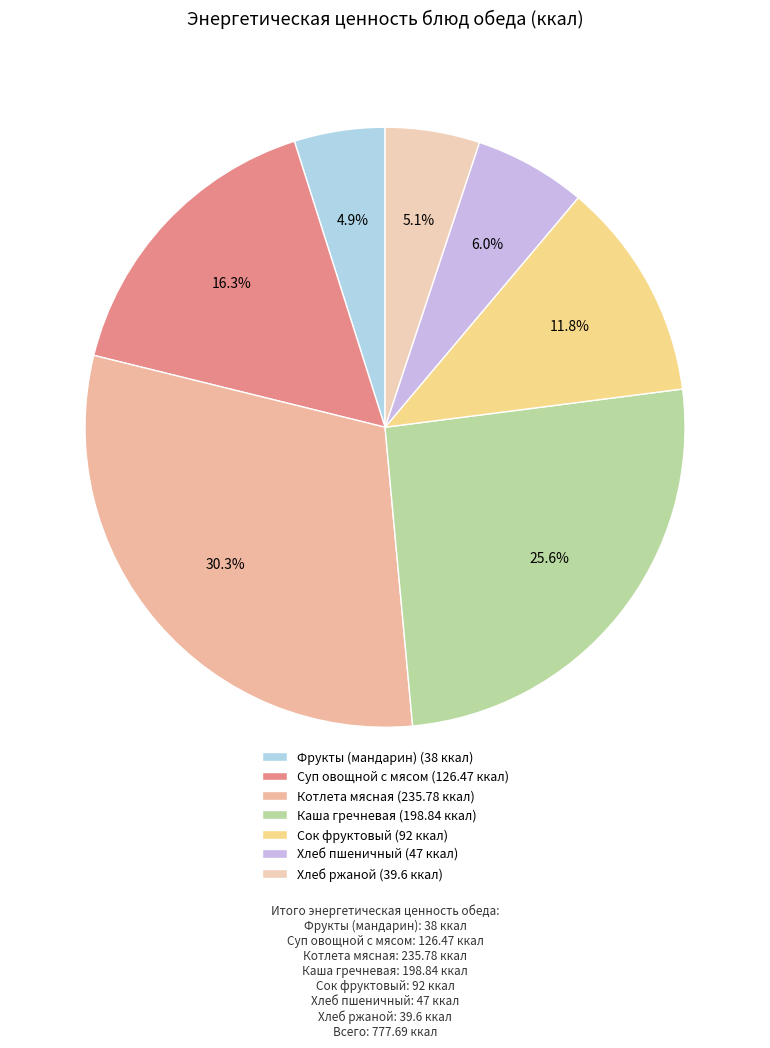

Rank the categories by value from lowest to highest.

Фрукты (мандарин), Хлеб ржаной, Хлеб пшеничный, Сок фруктовый, Суп овощной с мясом, Каша гречневая, Котлета мясная